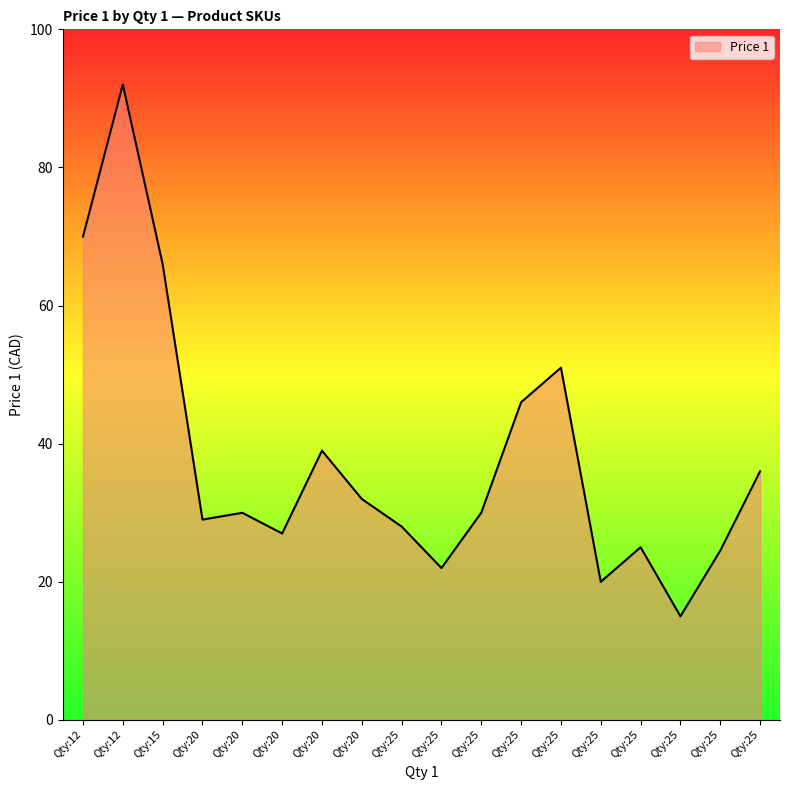

Is this an area chart (filled region under the line)?

Yes